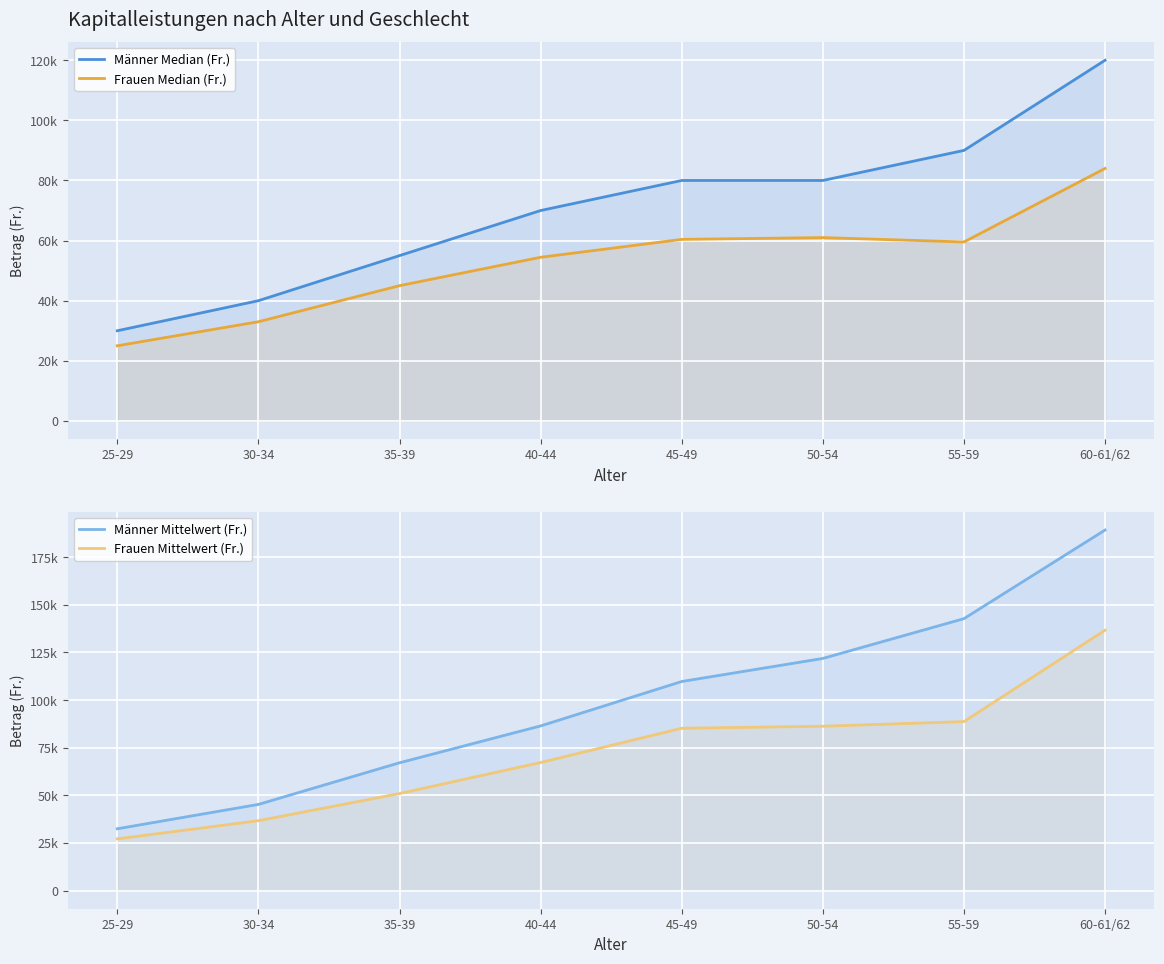

How many values in the Männer Mittelwert (Fr.) series exceed 109735?

4